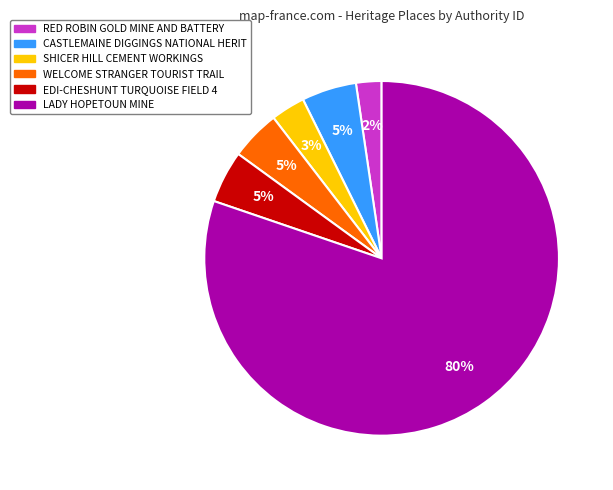

How many segments does this pie chart have?

6